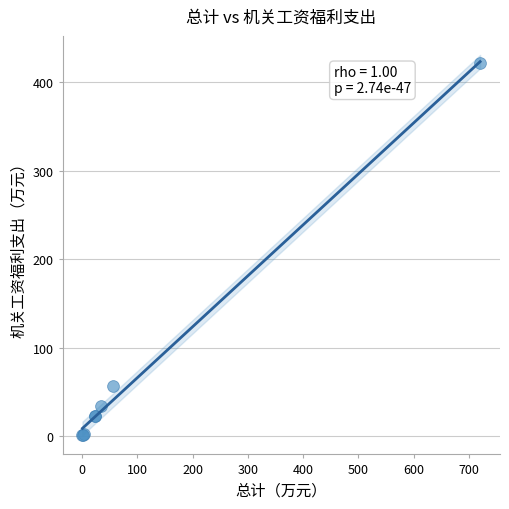

What Y value in the scatter plot is closest to 211?

56.6